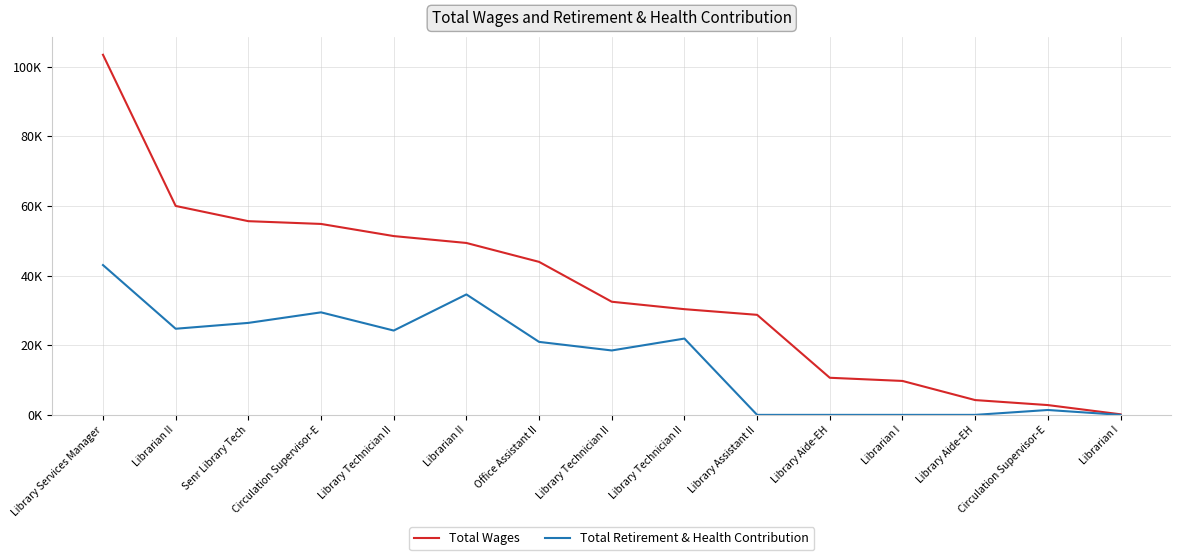

True or false: Total Retirement & Health Contribution and Total Wages intersect in this chart.

False